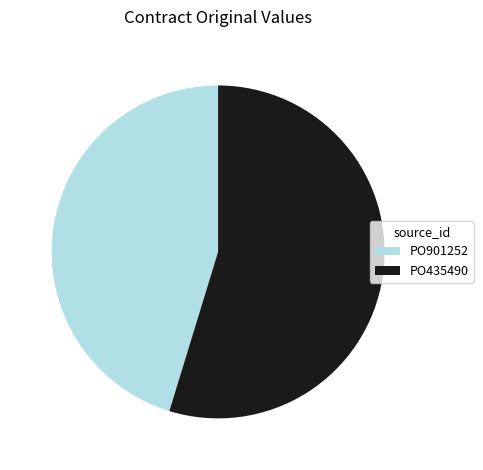

What is the smallest slice in the pie chart?

PO901252